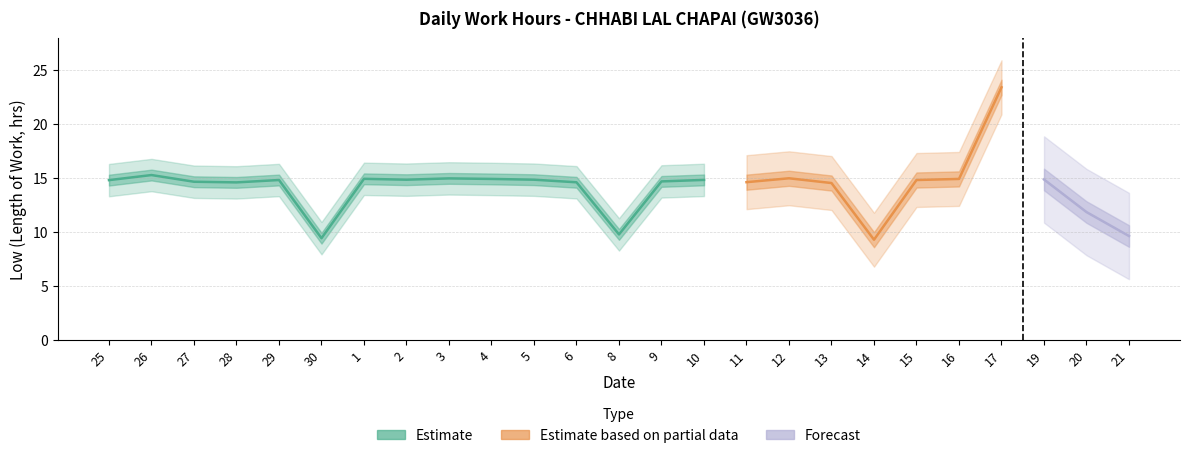

Reading left to right, what are all the values shown in this chart?

14.8	15.3	14.7	14.6	14.8	9.4	14.9	14.9	15.0	14.9	14.9	14.6	9.8	14.7	14.8	14.6	15.0	14.6	9.3	14.8	14.9	23.4	14.9	11.9	9.6